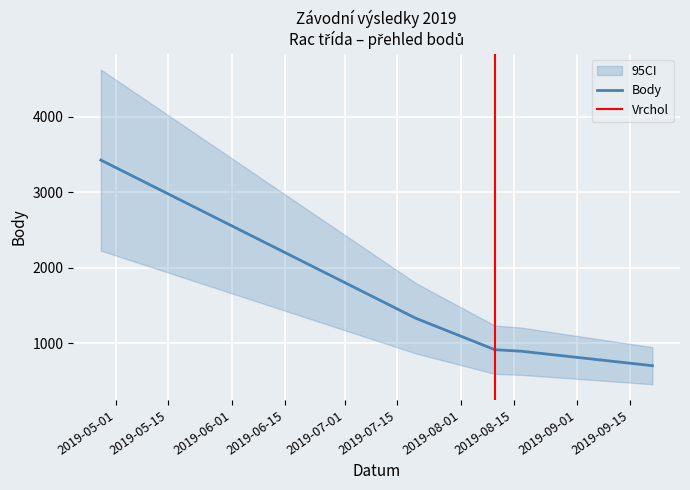

What is the maximum value for Body?

3427